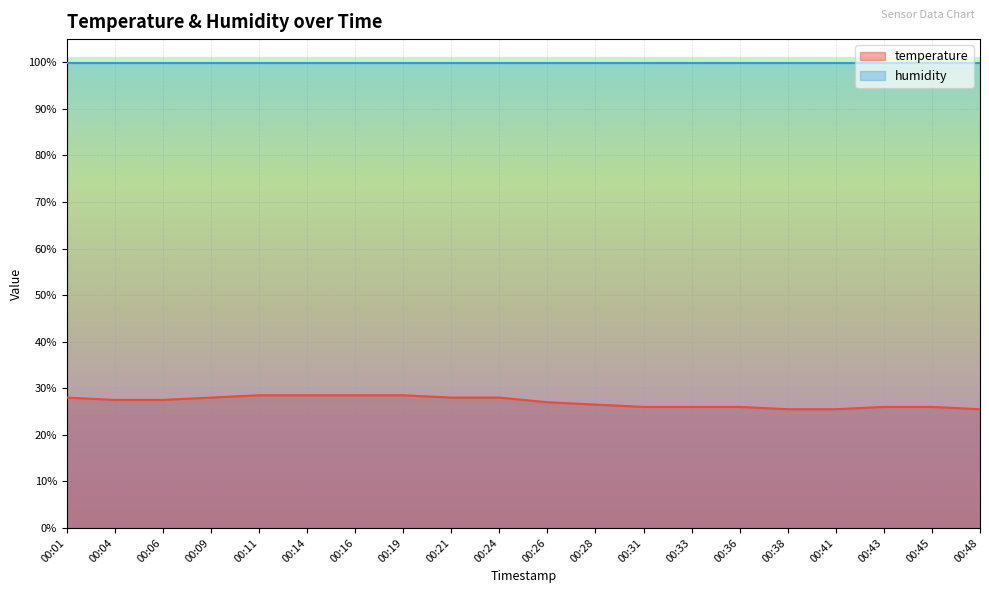

Reading right to left, transcribe all the data shown in this chart.

00:48=25.5	00:45=26.0	00:43=26.0	00:41=25.5	00:38=25.5	00:36=26.0	00:33=26.0	00:31=26.0	00:28=26.5	00:26=27.0	00:24=28.0	00:21=28.0	00:19=28.5	00:16=28.5	00:14=28.5	00:11=28.5	00:09=28.0	00:06=27.5	00:04=27.5	00:01=28.0